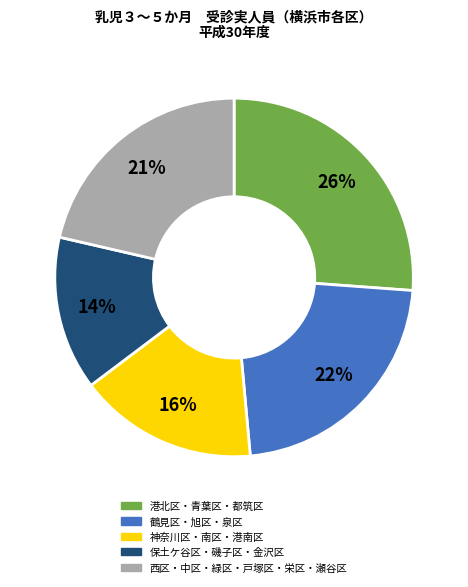

Does any single category account for the majority?

No